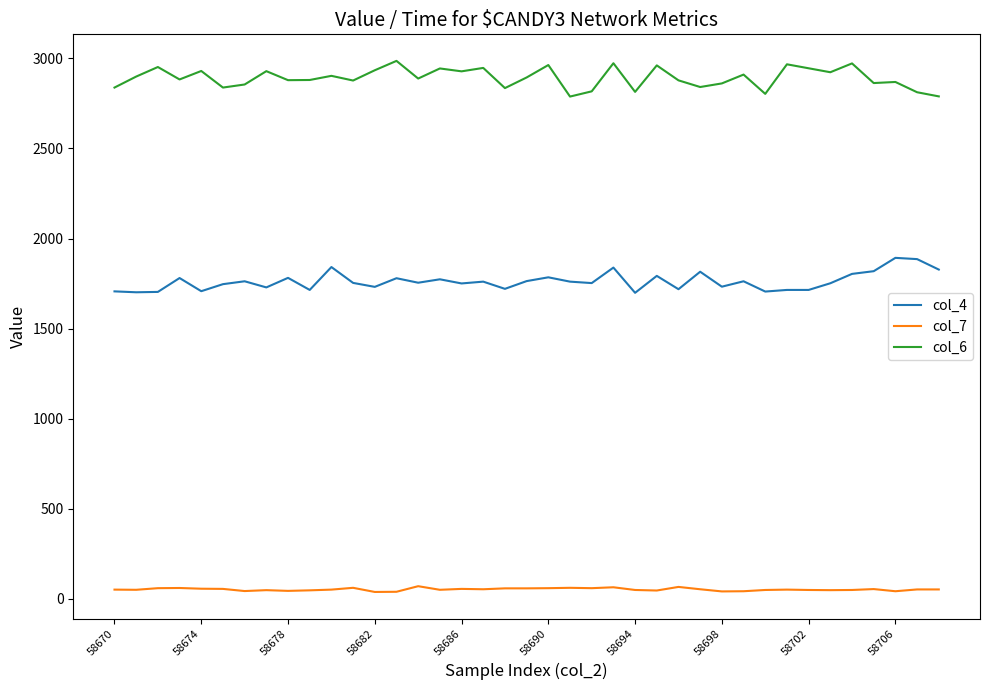

Rank the series by their average value, from highest to lowest.

col_6, col_4, col_7